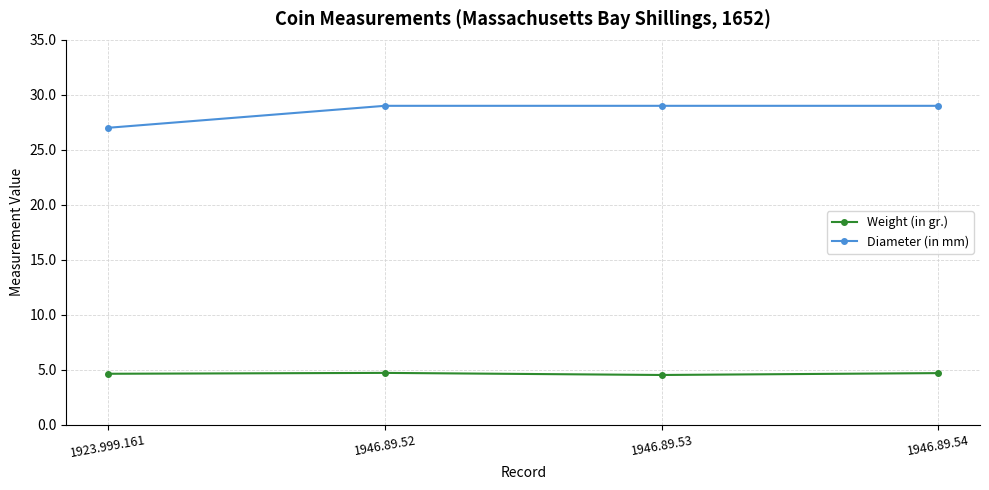

What is the sum of all Weight (in gr.) values?

18.6